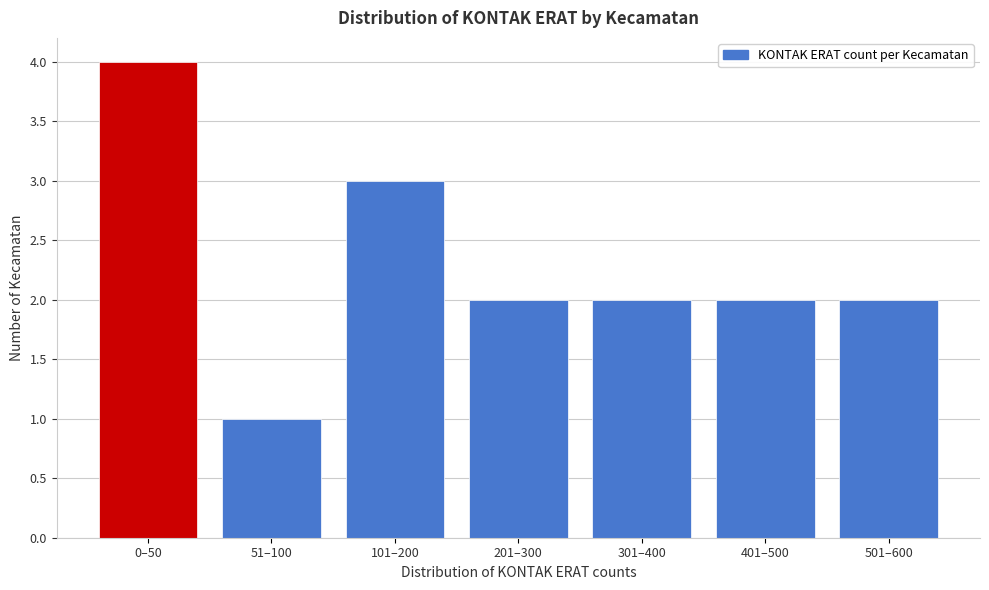

Reading right to left, what are all the values shown in this chart?

501–600=2	401–500=2	301–400=2	201–300=2	101–200=3	51–100=1	0–50=4